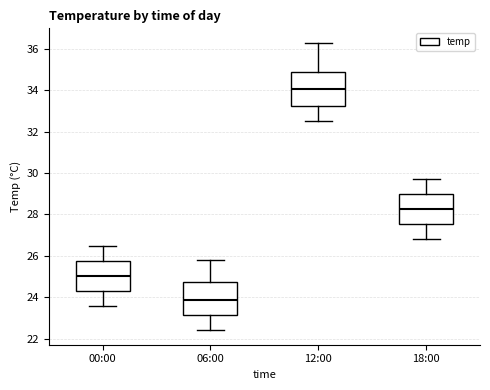

Which box has the lowest median line?

06:00